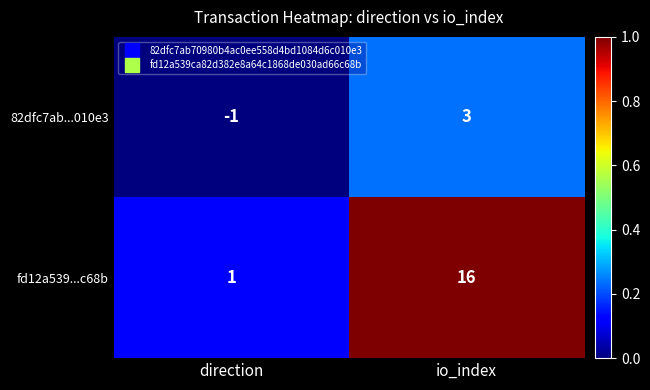

What value does the fd12a539...c68b series have at io_index, to the nearest 10?

20